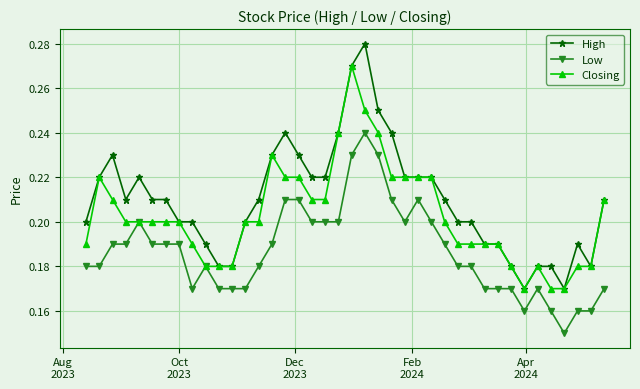

True or false: Low and High cross at least once.

False